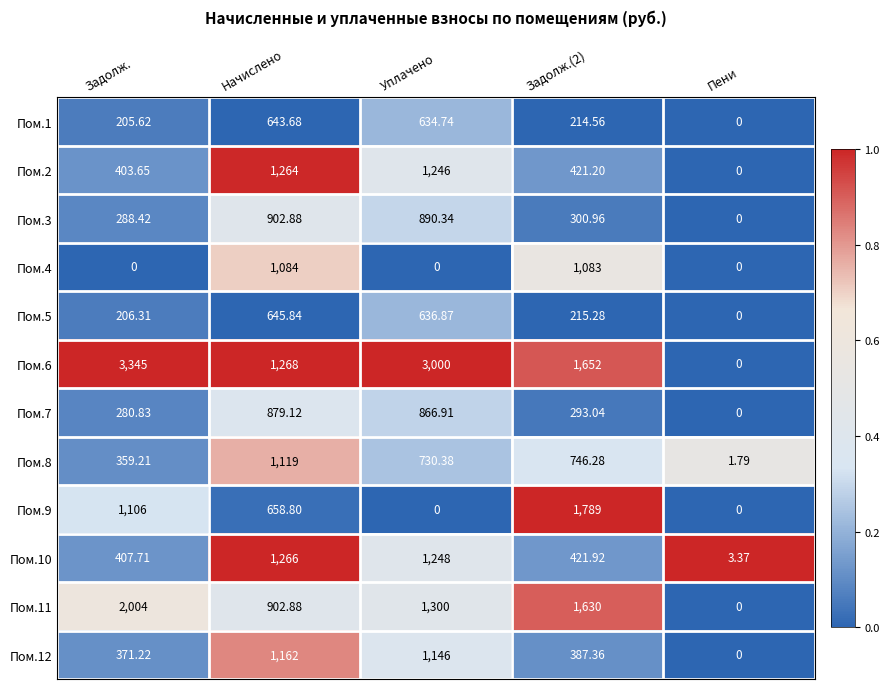

At which label is Пом.11 closest to 1002?

Начислено